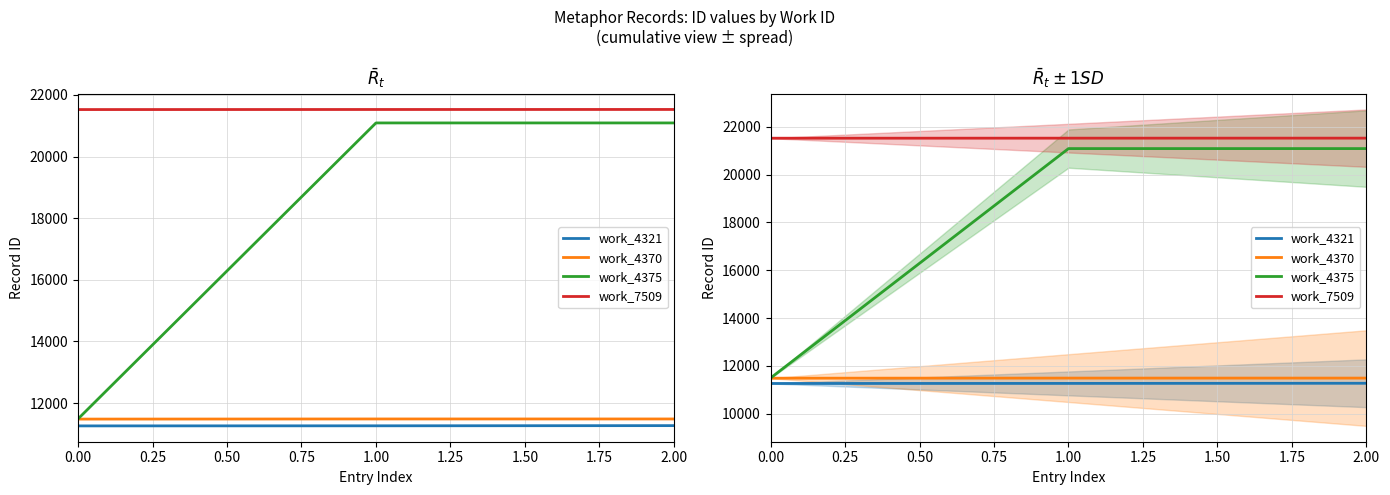

What is the lowest value of the work_7509 series?

21523